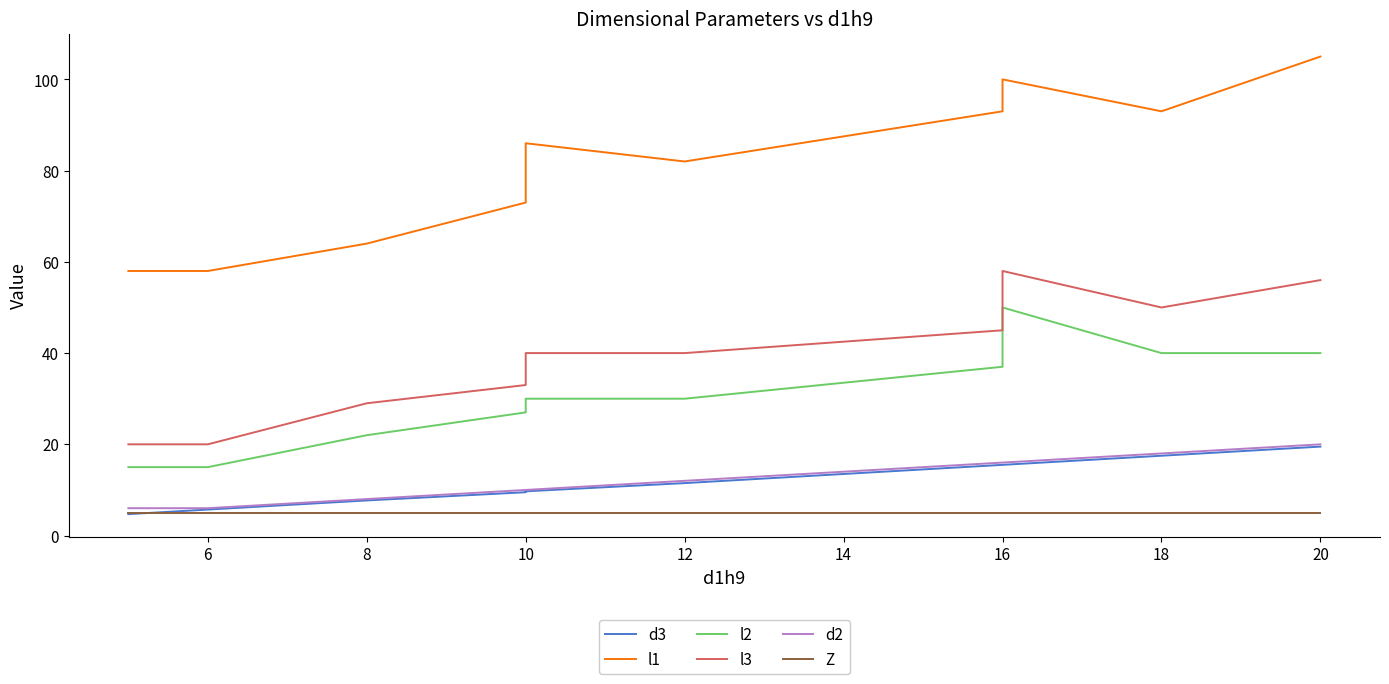

Between 6 and 12, which series saw the biggest shift?

l1